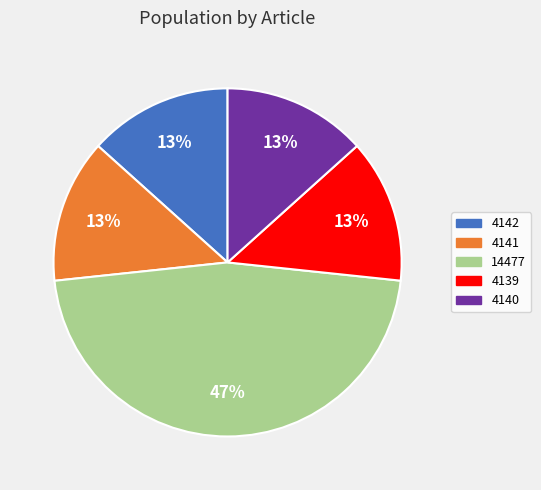

To the nearest percent, what is the average slice percentage?

20%